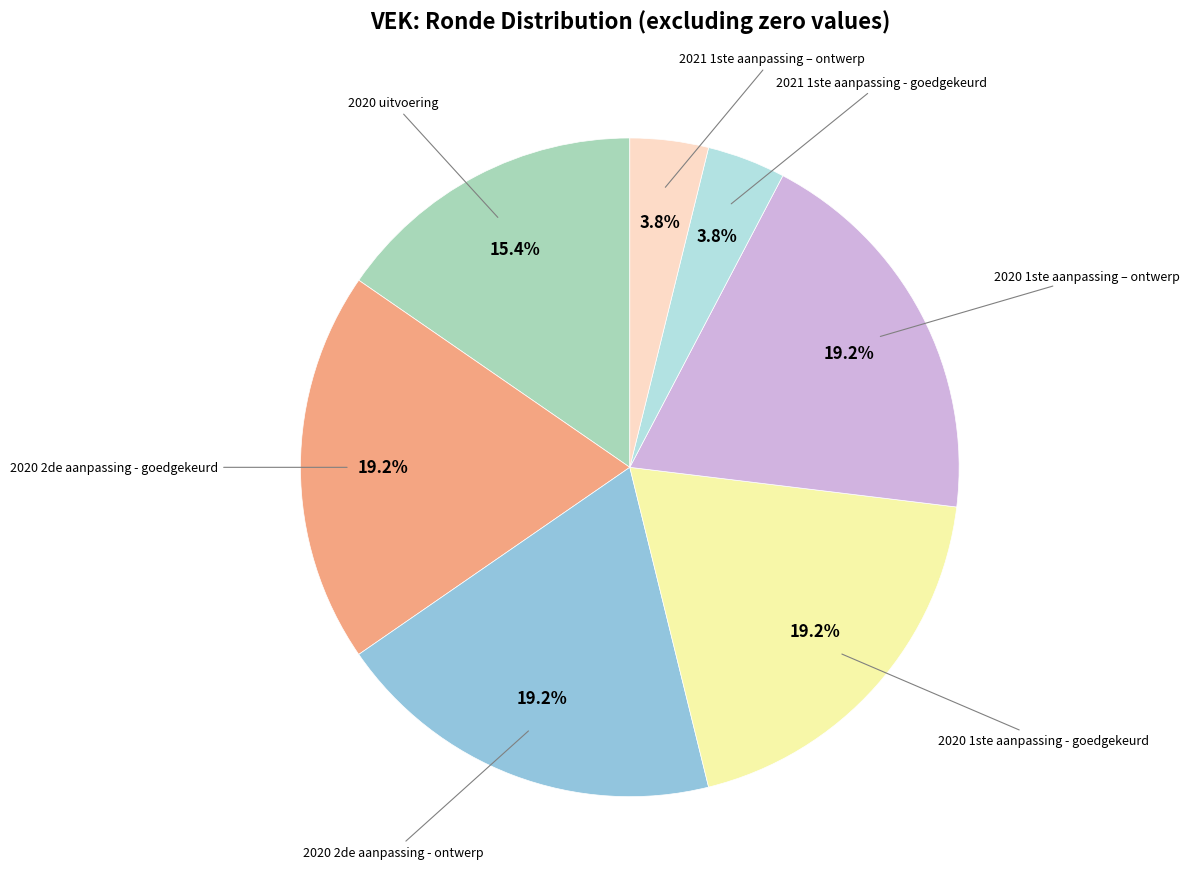

Is there any slice that represents more than half of the pie?

No